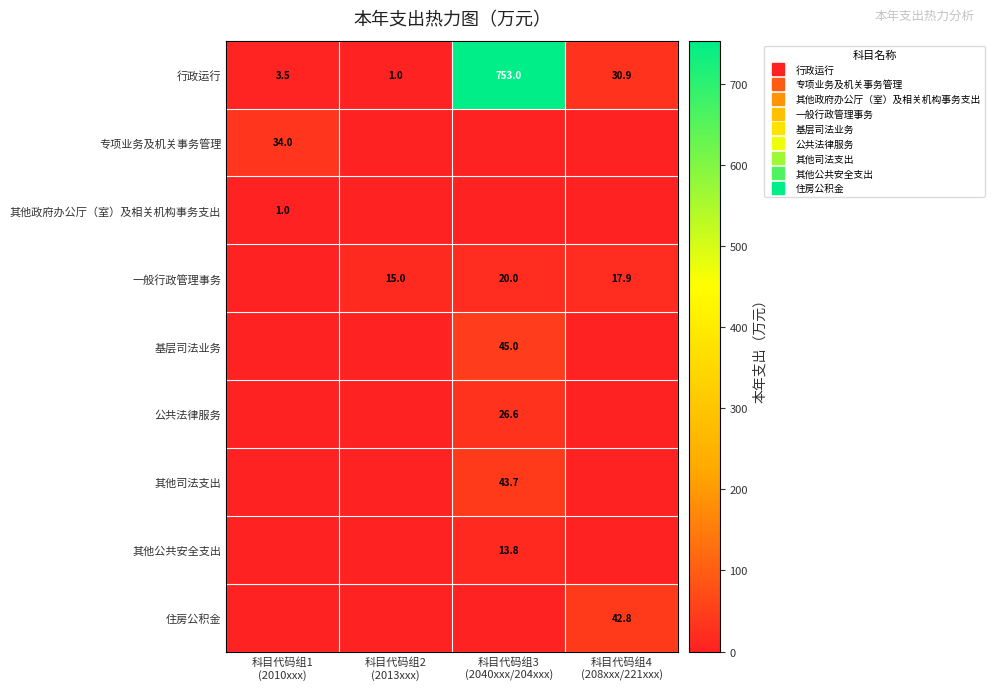

What is the difference between the maximum and minimum values in the 专项业务及机关事务管理 series?

34.0